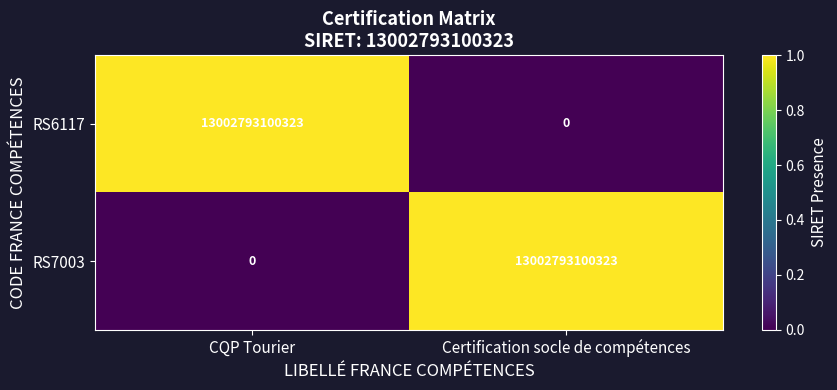

What is the spread (max minus min) of values at CQP Tourier?

13002793100323